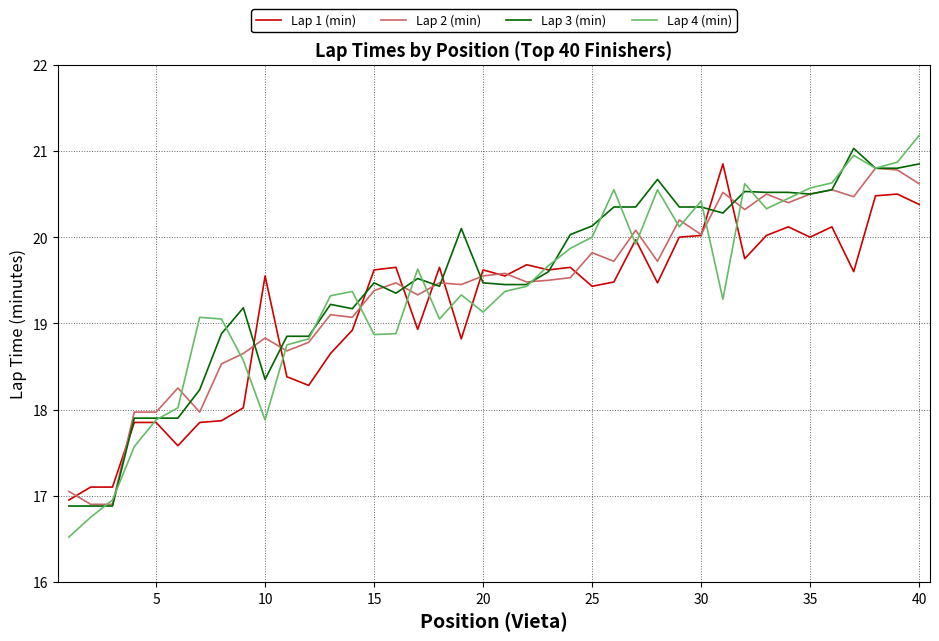

True or false: Lap 4 (min) has more than 0 points higher than both neighbors.

True